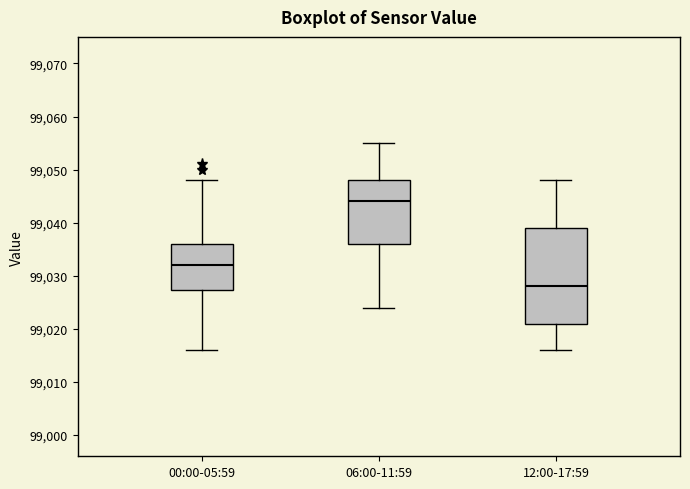

Which box has the lowest median line?

12:00-17:59